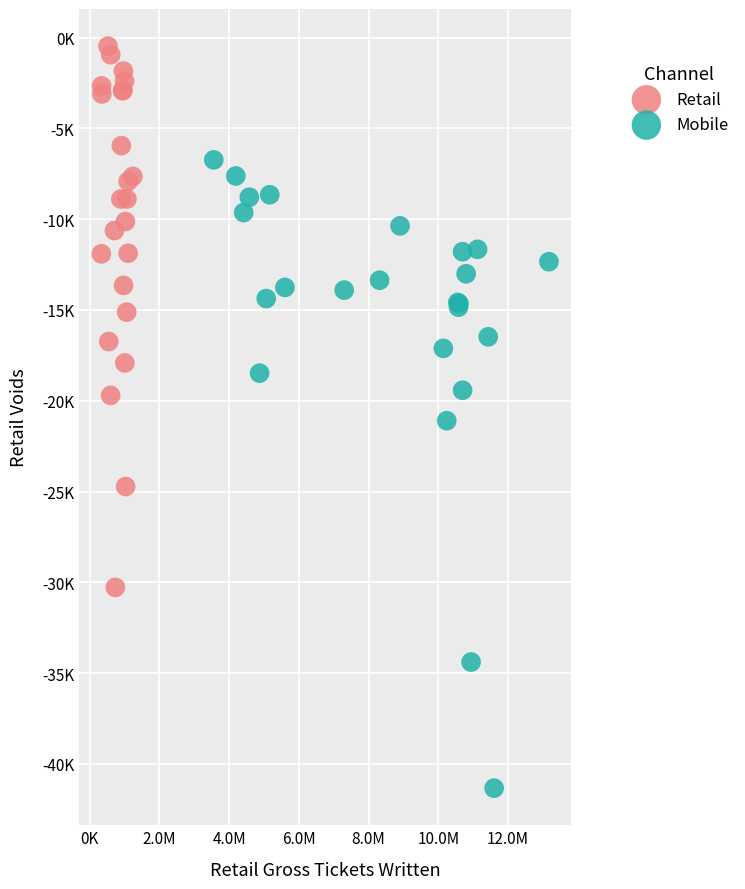

What are all the series names shown in the legend?

Retail, Mobile